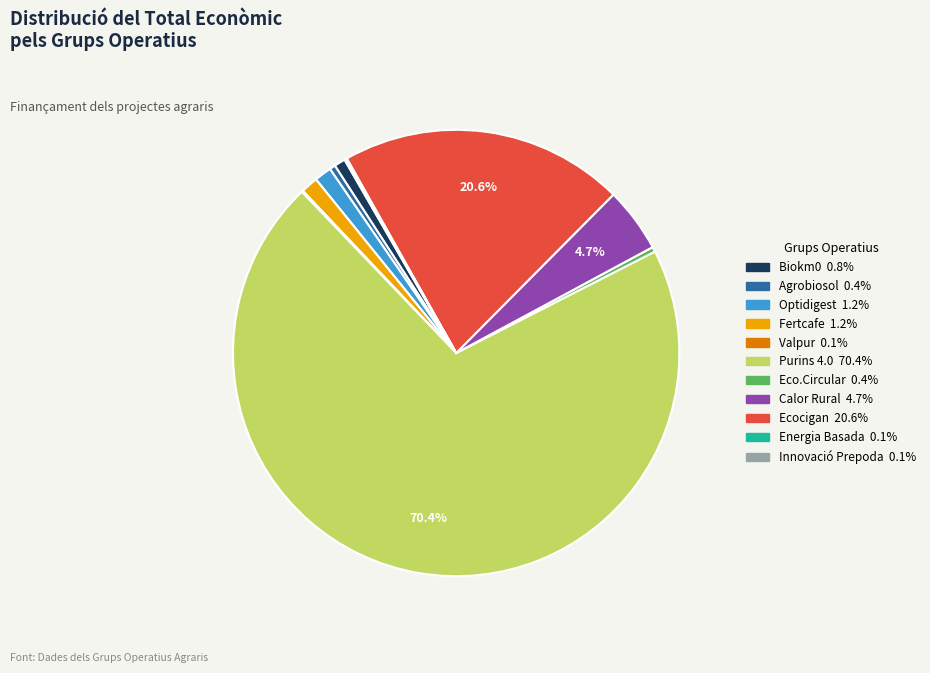

What portion of the pie excludes Calor Rural?

95.3%